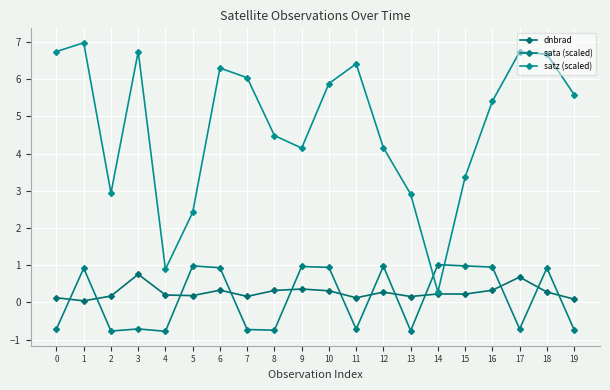

What is the difference between the maximum and second lowest values in the satz (scaled) series?

6.1